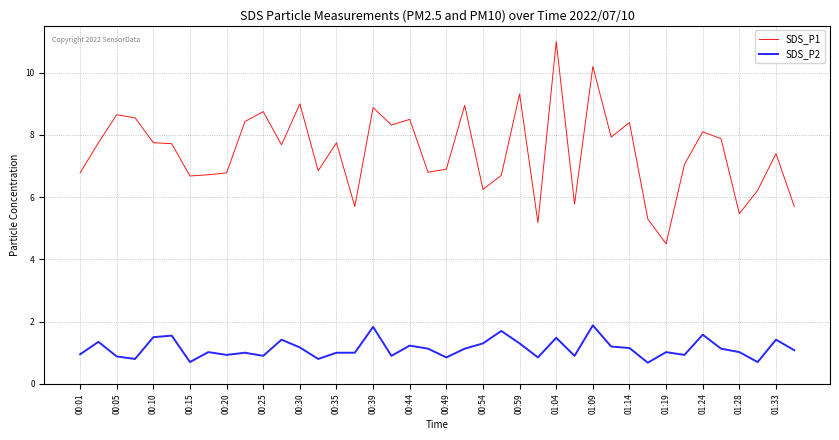

Which series has the largest total across all categories?

SDS_P1